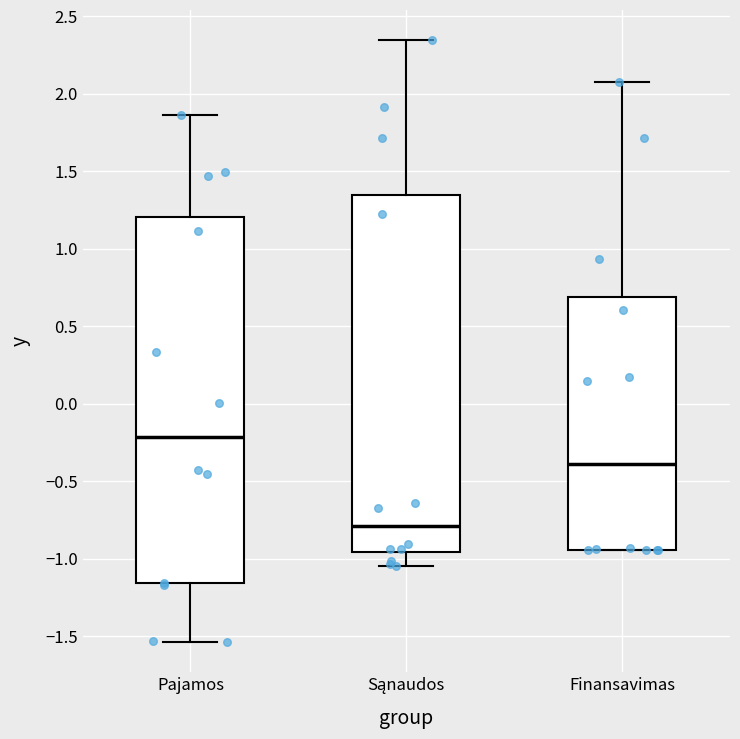

Which box has the highest median line?

Pajamos